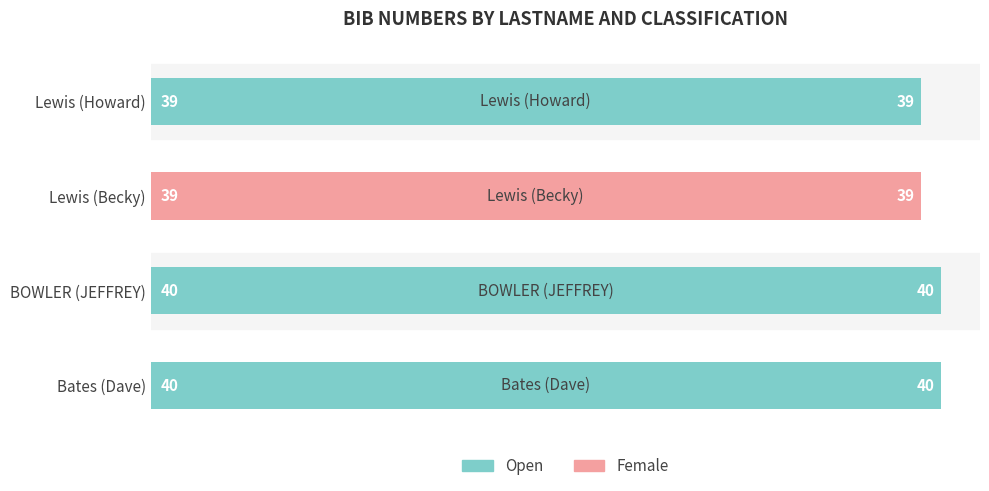

What is the sum of the values at Lewis (Becky) and BOWLER (JEFFREY)?

79